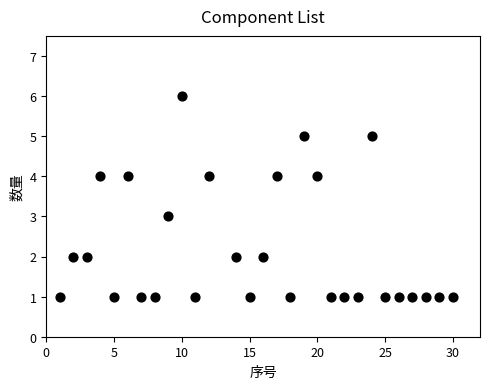

What is the range of Y values (max minus min)?

5